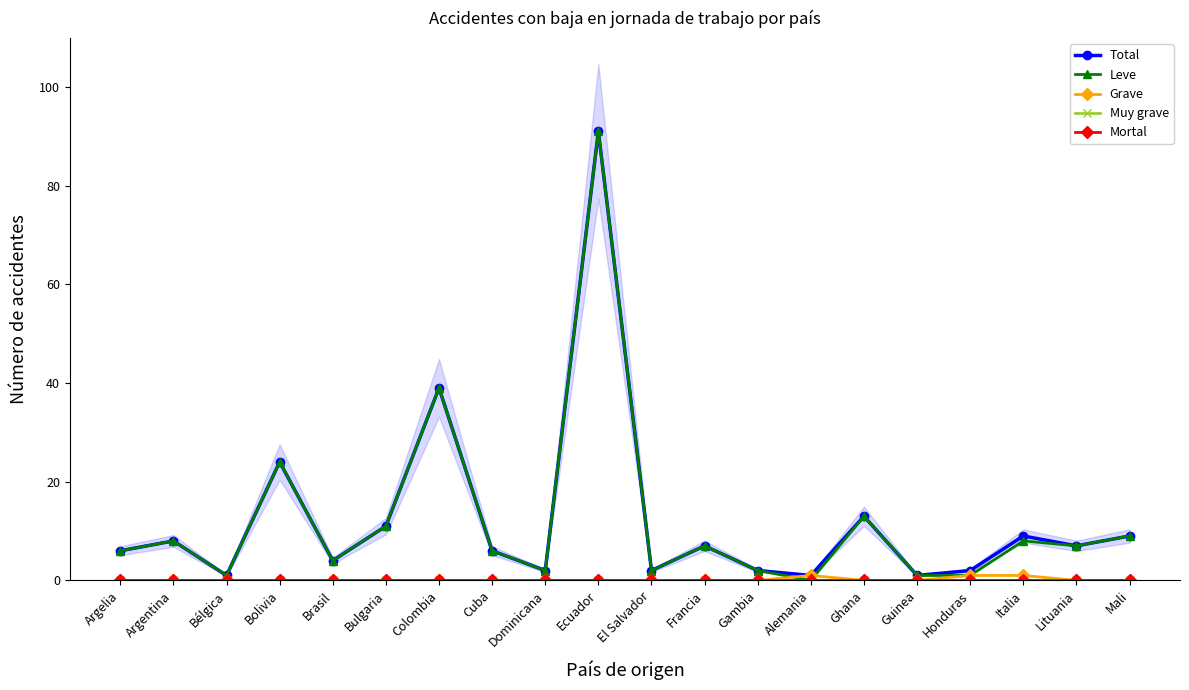

Between Colombia and Cuba, which series saw the biggest shift?

Total